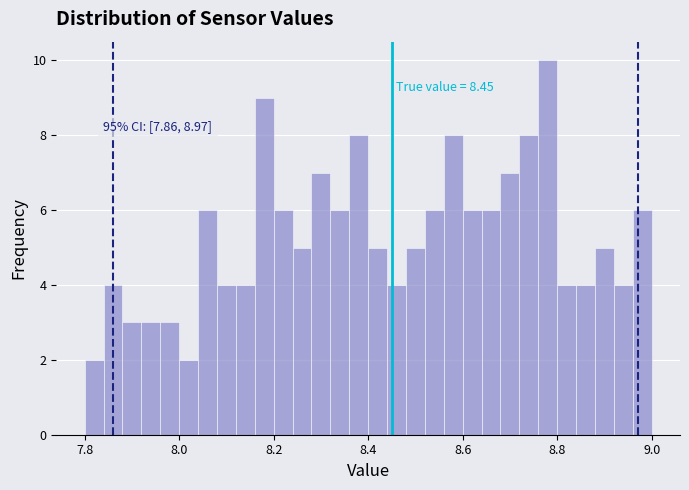

Read against the x-axis, roughly where is the centre of the tallest bar?

8.78